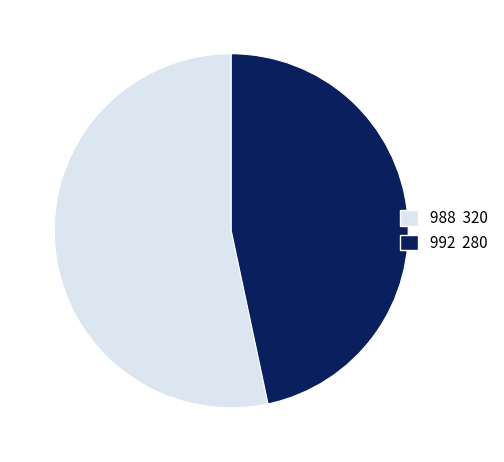

Which slice is the largest?

988